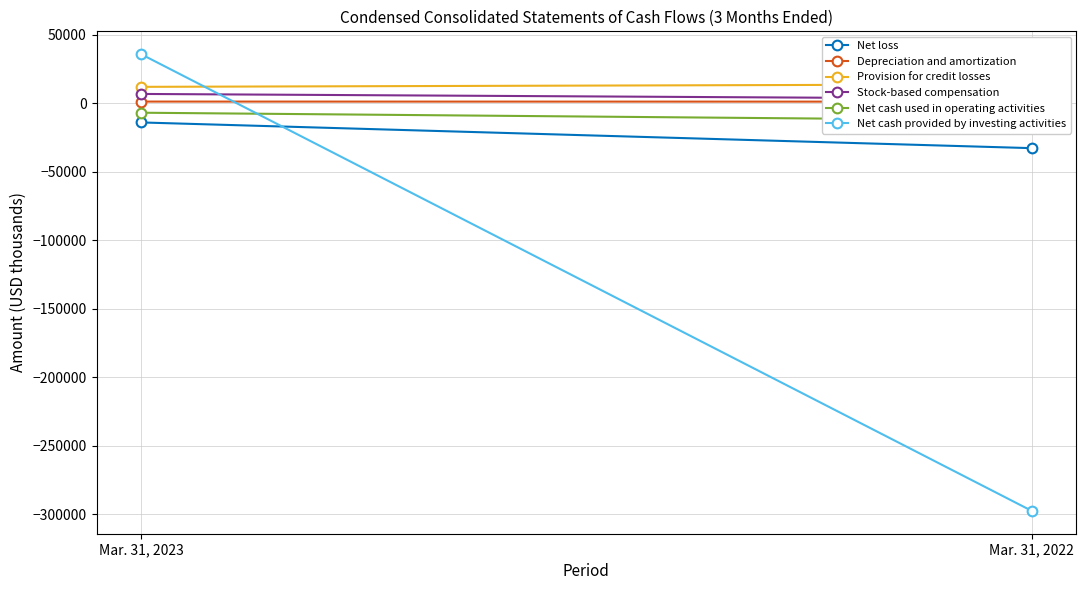

At which category is the sum across all series the highest?

Mar. 31, 2023